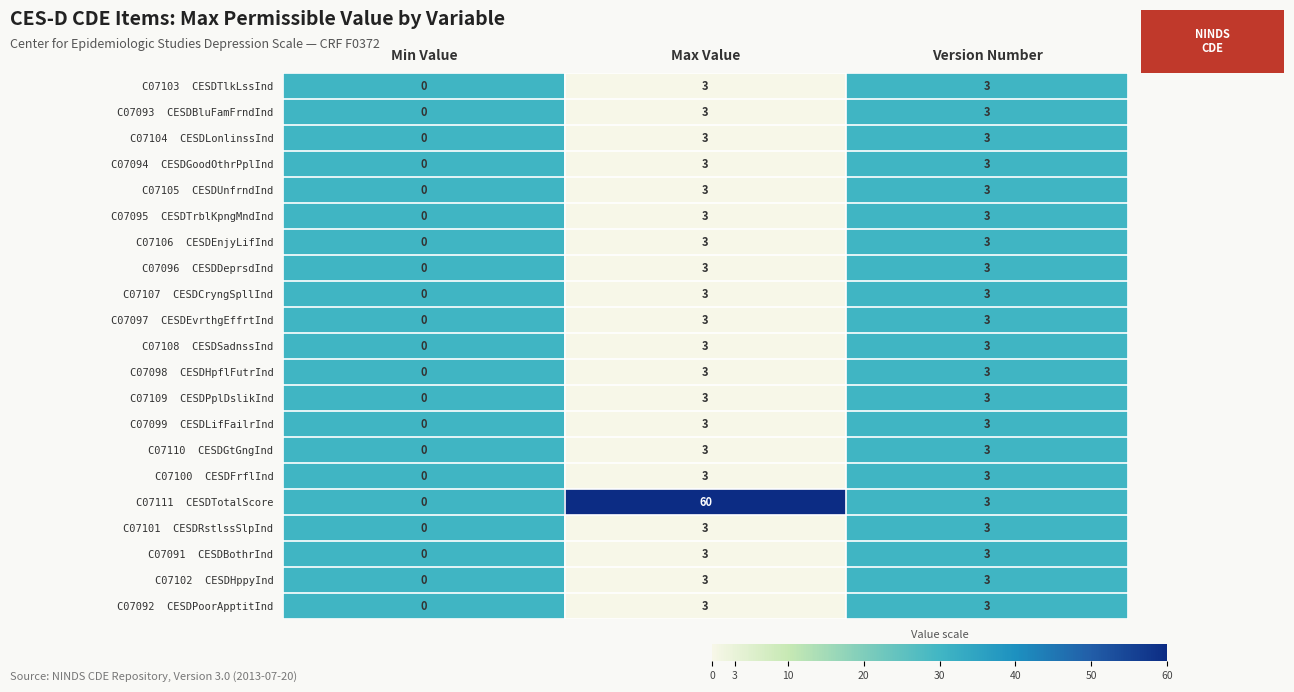

What is the total value across all series at Max Value?

120